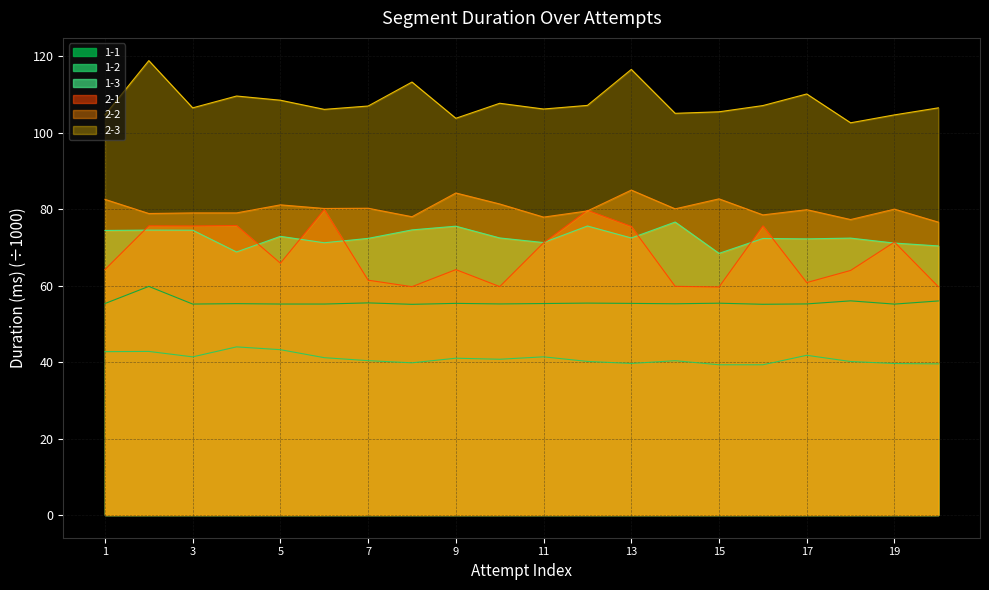

What is the difference between the maximum and minimum values in the 2-2 series?

8.4